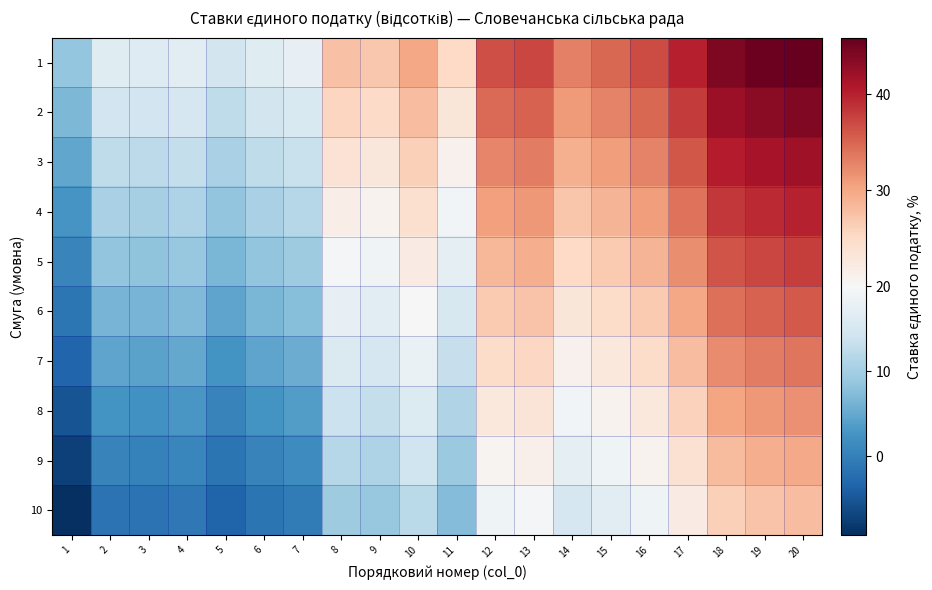

Reading left to right, transcribe all the data shown in this chart.

1: 1=8.7	2=16.5	3=16.3	4=17.0	5=14.6	6=16.6	7=17.6	8=27.7	9=27.0	10=30.1	11=25.2	12=36.7	13=37.3	14=33.1	15=34.8	16=36.8	17=40.0	18=44.2	19=45.3	20=45.9
2: 1=6.7	2=14.5	3=14.3	4=15.0	5=12.6	6=14.6	7=15.6	8=25.7	9=25.0	10=28.1	11=23.2	12=34.7	13=35.3	14=31.1	15=32.8	16=34.8	17=38.0	18=42.2	19=43.3	20=43.9
3: 1=4.7	2=12.5	3=12.3	4=13.0	5=10.6	6=12.6	7=13.6	8=23.7	9=23.0	10=26.1	11=21.2	12=32.7	13=33.3	14=29.1	15=30.8	16=32.8	17=36.0	18=40.2	19=41.3	20=41.9
4: 1=2.7	2=10.5	3=10.3	4=11.0	5=8.6	6=10.6	7=11.6	8=21.7	9=21.0	10=24.1	11=19.2	12=30.7	13=31.3	14=27.1	15=28.8	16=30.8	17=34.0	18=38.2	19=39.3	20=39.9
5: 1=0.7	2=8.5	3=8.3	4=9.0	5=6.6	6=8.6	7=9.6	8=19.7	9=19.0	10=22.1	11=17.2	12=28.7	13=29.3	14=25.1	15=26.8	16=28.8	17=32.0	18=36.2	19=37.3	20=37.9
6: 1=-1.3	2=6.5	3=6.3	4=7.0	5=4.6	6=6.6	7=7.6	8=17.7	9=17.0	10=20.1	11=15.2	12=26.7	13=27.3	14=23.1	15=24.8	16=26.8	17=30.0	18=34.2	19=35.3	20=35.9
7: 1=-3.3	2=4.5	3=4.3	4=5.0	5=2.6	6=4.6	7=5.6	8=15.7	9=15.0	10=18.1	11=13.2	12=24.7	13=25.3	14=21.1	15=22.8	16=24.8	17=28.0	18=32.2	19=33.3	20=33.9
8: 1=-5.3	2=2.5	3=2.3	4=3.0	5=0.6	6=2.6	7=3.6	8=13.7	9=13.0	10=16.1	11=11.2	12=22.7	13=23.3	14=19.1	15=20.8	16=22.8	17=26.0	18=30.2	19=31.3	20=31.9
9: 1=-7.3	2=0.5	3=0.3	4=1.0	5=-1.4	6=0.6	7=1.6	8=11.7	9=11.0	10=14.1	11=9.2	12=20.7	13=21.3	14=17.1	15=18.8	16=20.8	17=24.0	18=28.2	19=29.3	20=29.9
10: 1=-9.3	2=-1.5	3=-1.7	4=-1.0	5=-3.4	6=-1.4	7=-0.4	8=9.7	9=9.0	10=12.1	11=7.2	12=18.7	13=19.3	14=15.1	15=16.8	16=18.8	17=22.0	18=26.2	19=27.3	20=27.9